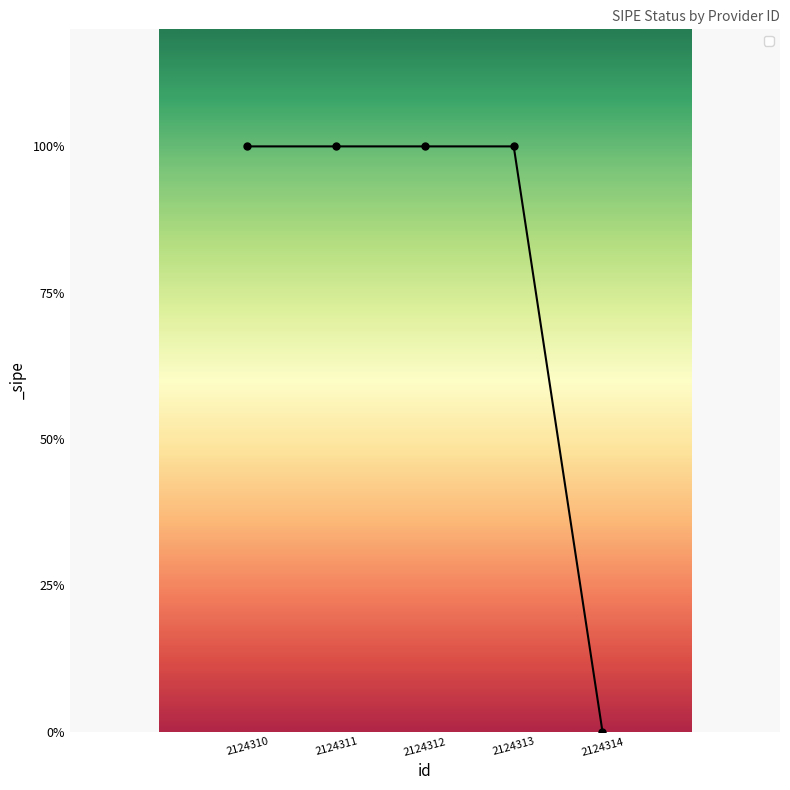

Reading right to left, what are all the values shown in this chart?

0	1	1	1	1